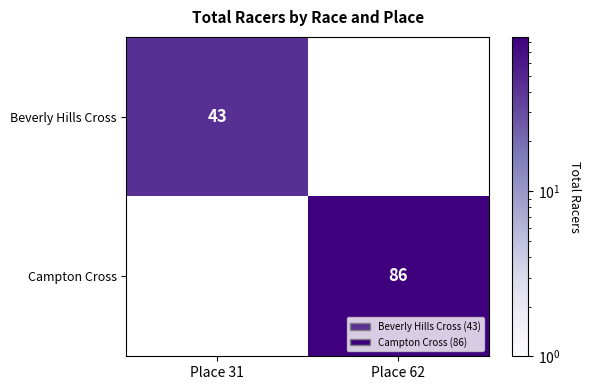

The Beverly Hills Cross series shows 12 at Place 31. True or false?

False